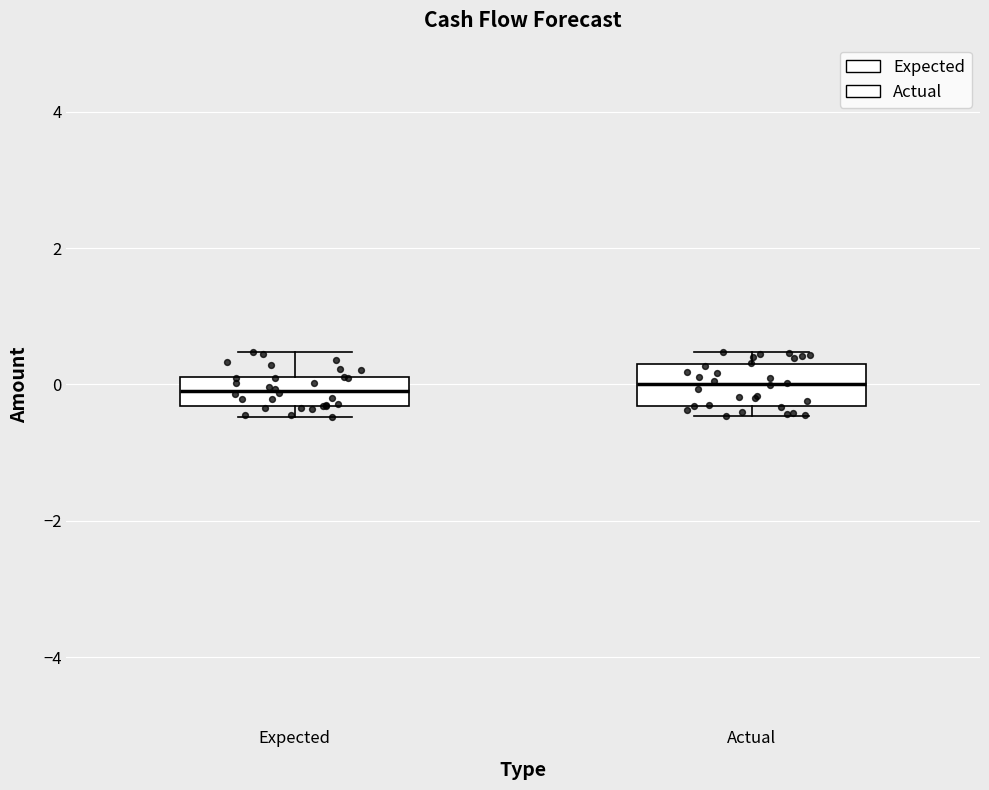

Where does the upper whisker of the box for Expected end on the y-axis? The values are not printed on the chart, so give them approximately, as read against the axis.

0.4